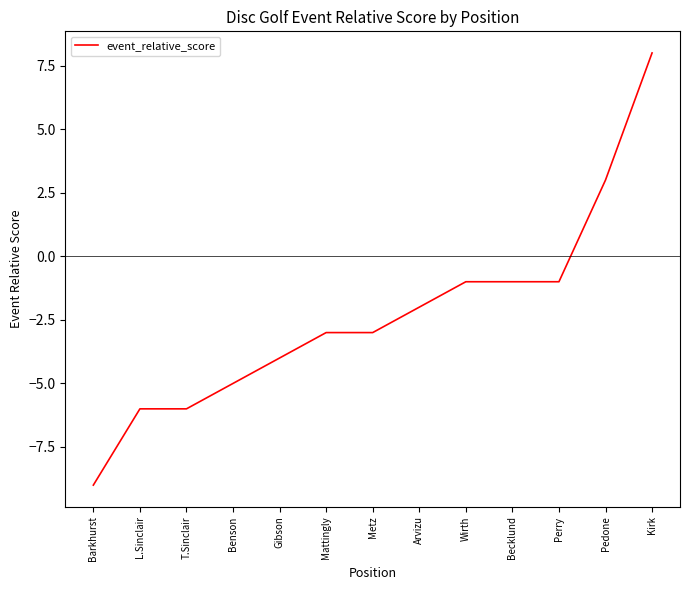

What is the minimum value shown in the chart?

-9